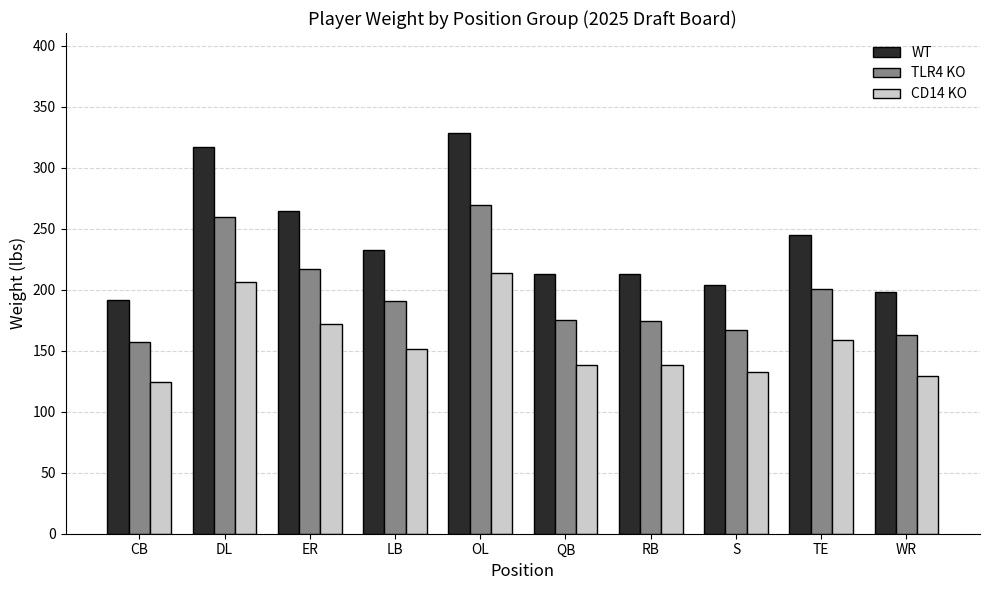

Which series has the widest spread of values?

WT